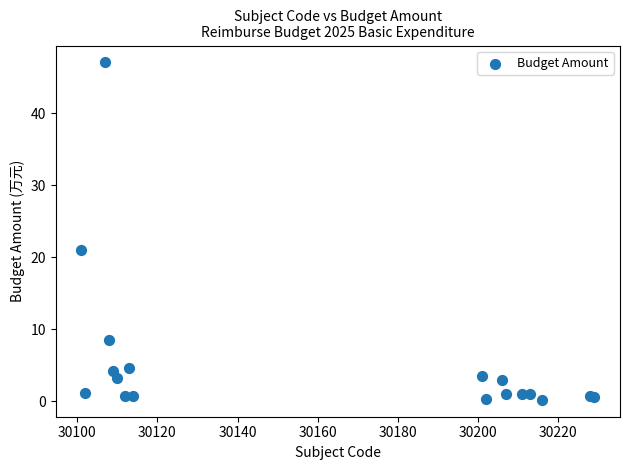

What Y value in the scatter plot is closest to 23?

21.0